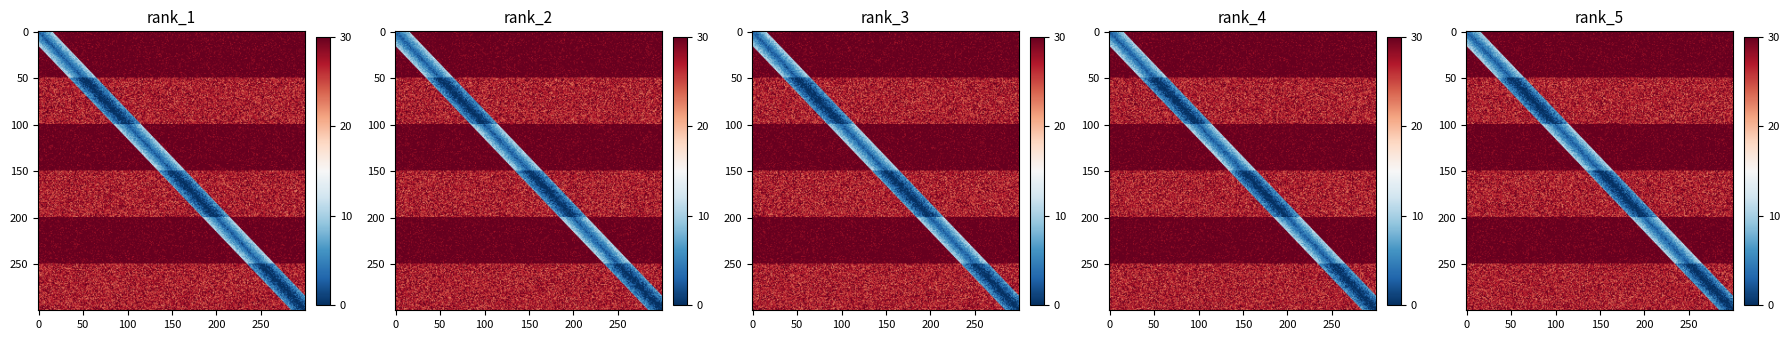

What is the maximum value for 6efce79658bdd05f4561fa181bbe9f05471f5c1?

27